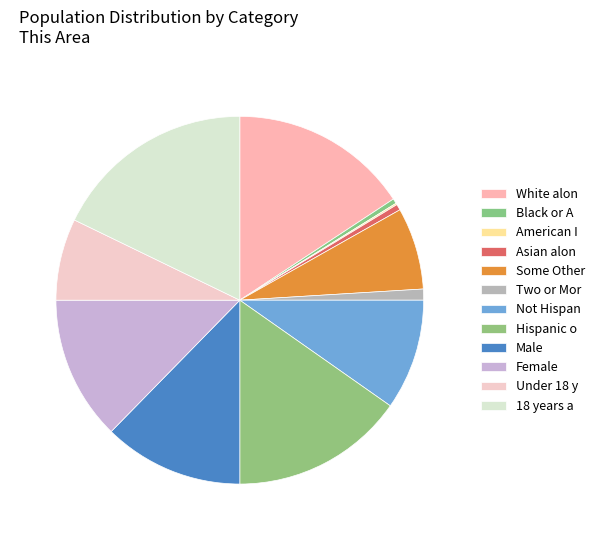

Which slice is the largest?

18 years and over